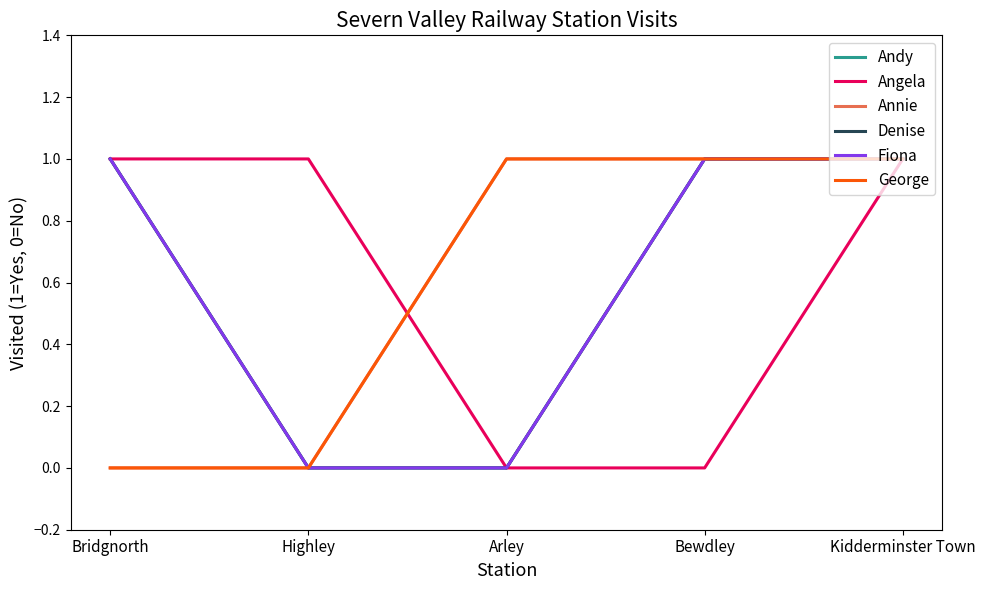

Is this an area chart (filled region under the line)?

No